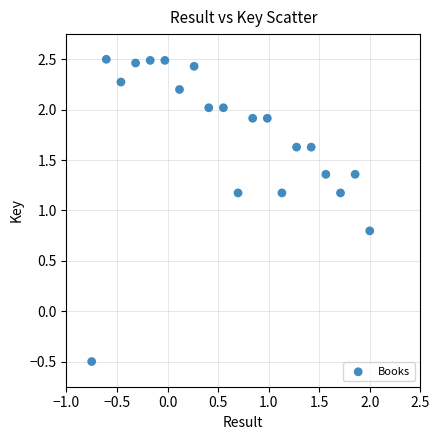

What is the range of Y values (max minus min)?

3.0